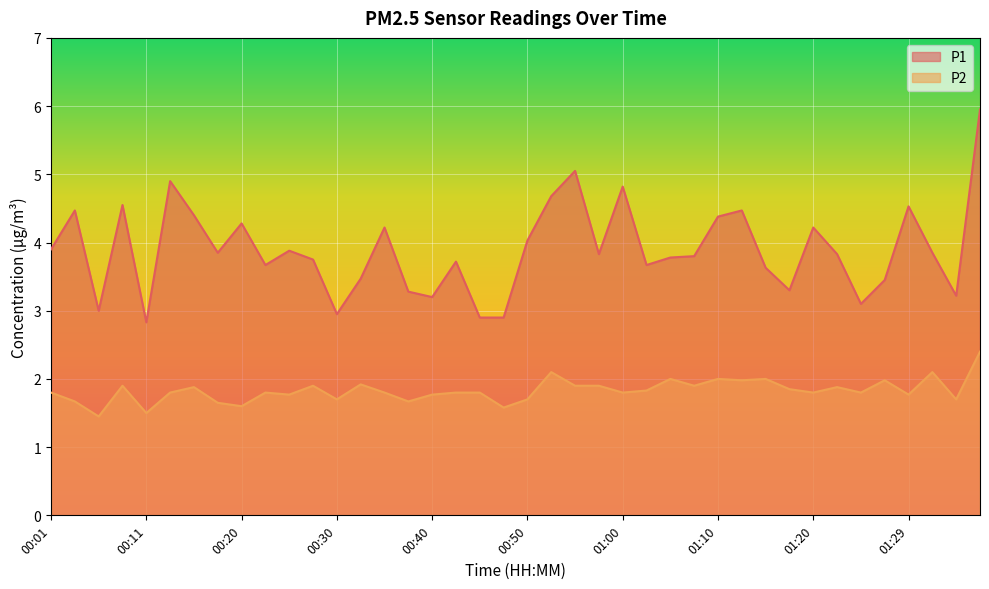

Where is P1 nearest to the value 4?

00:50